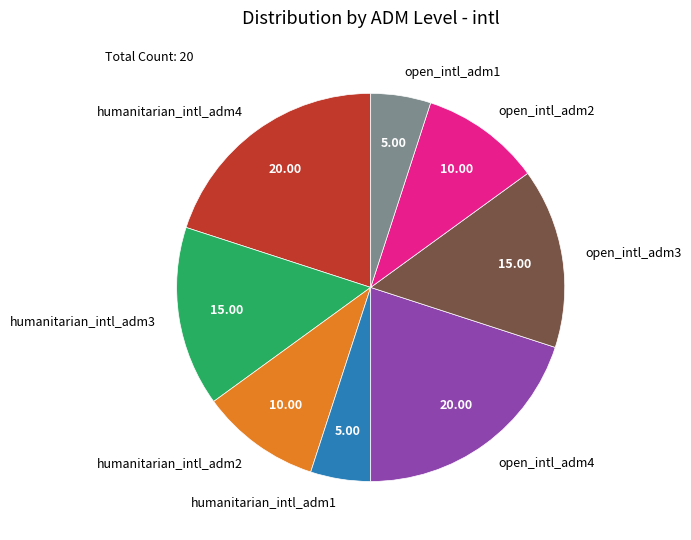

Is the sum of open_intl_adm2 and open_intl_adm3 greater than half?

No